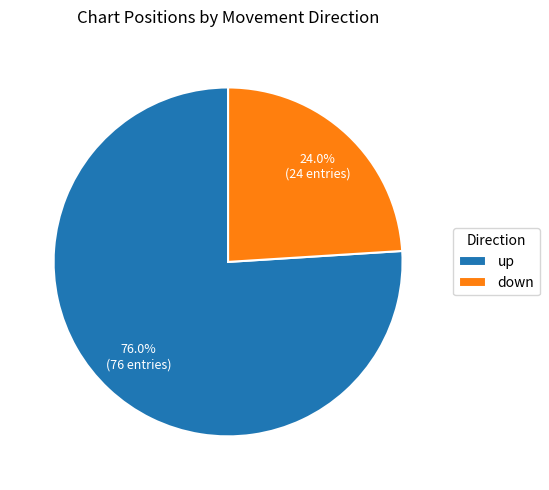

To the nearest percent, what is the difference between the largest and smallest slice percentages?

52%